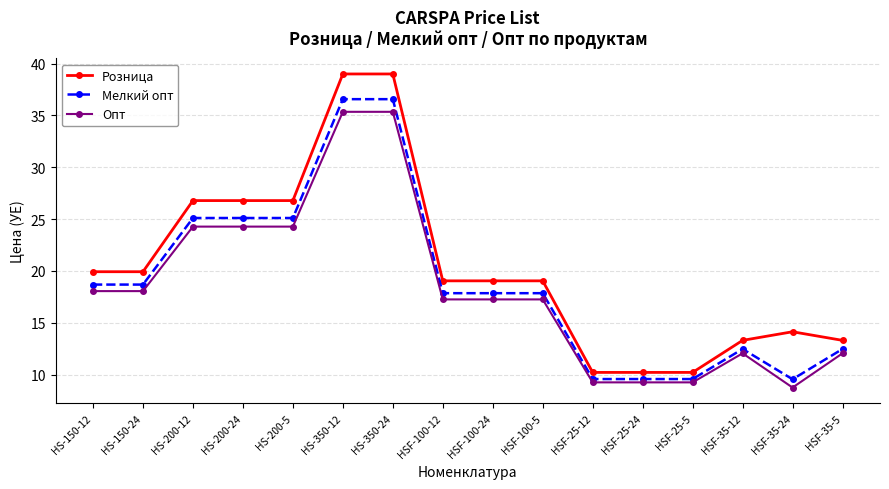

Is it true that Мелкий опт equals 20.1 at HS-350-24?

False